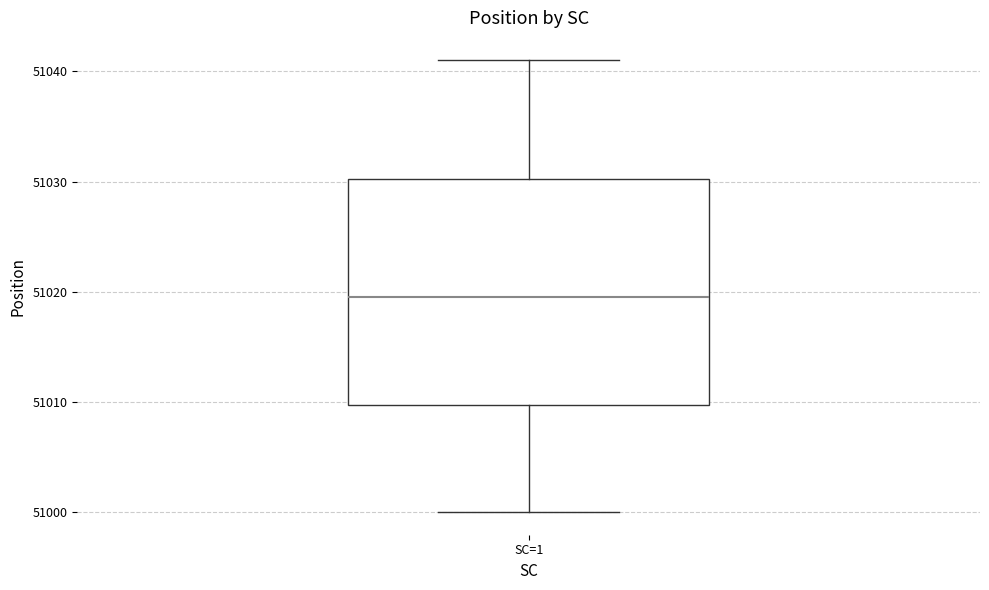

Transcribe this box plot: give where the median line is, the range the box spans, and where the two whiskers end, as read against the y-axis. The values are not printed on the chart, so give them approximately, as read against the axis.

median 51020, box 51010 to 51030, whiskers 51000 to 51041